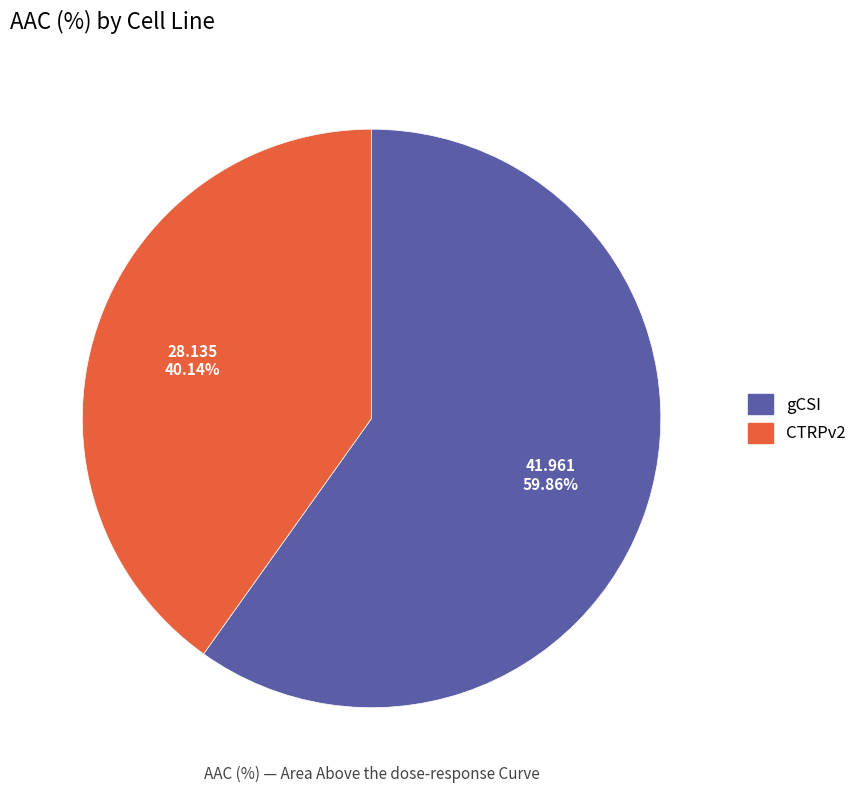

Is there a majority slice in this chart?

Yes